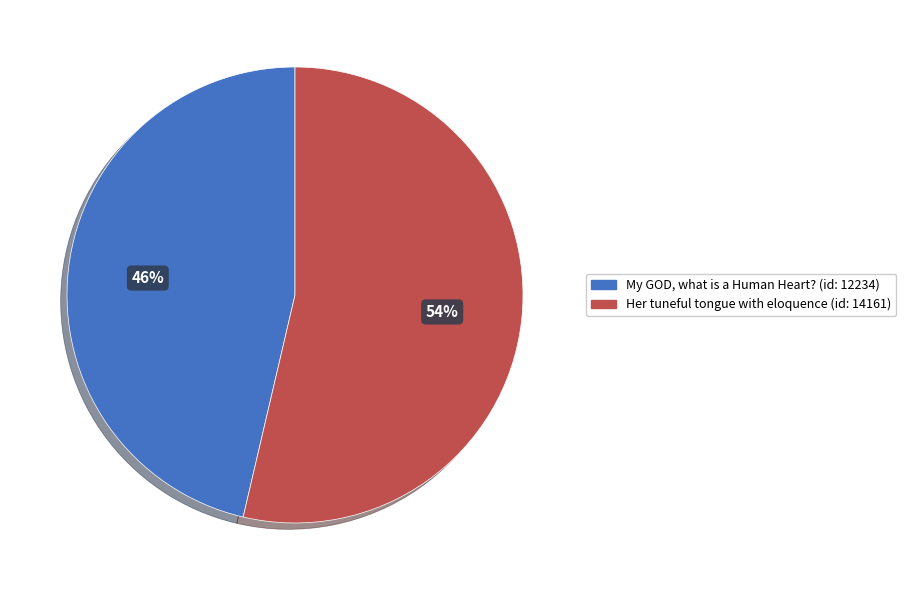

Rank the categories by value from lowest to highest.

My GOD, what is a Human Heart? (id: 12234), Her tuneful tongue with eloquence (id: 14161)